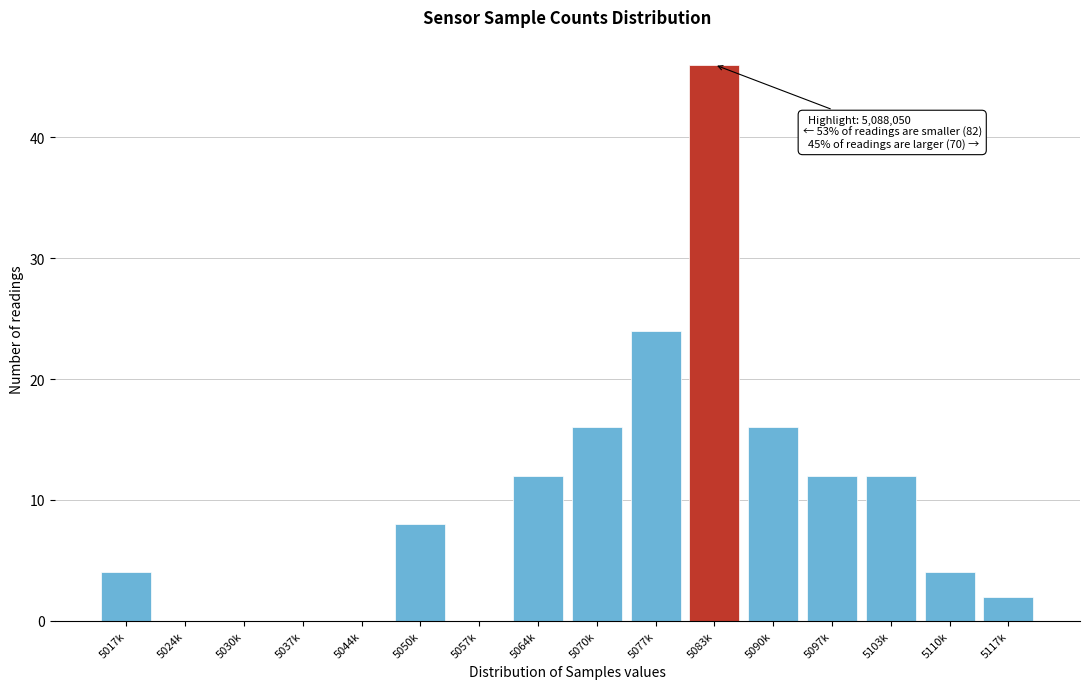

Reading right to left, what are all the values shown in this chart?

5117k=2	5110k=4	5103k=12	5097k=12	5090k=16	5083k=46	5077k=24	5070k=16	5064k=12	5057k=0	5050k=8	5044k=0	5037k=0	5030k=0	5024k=0	5017k=4